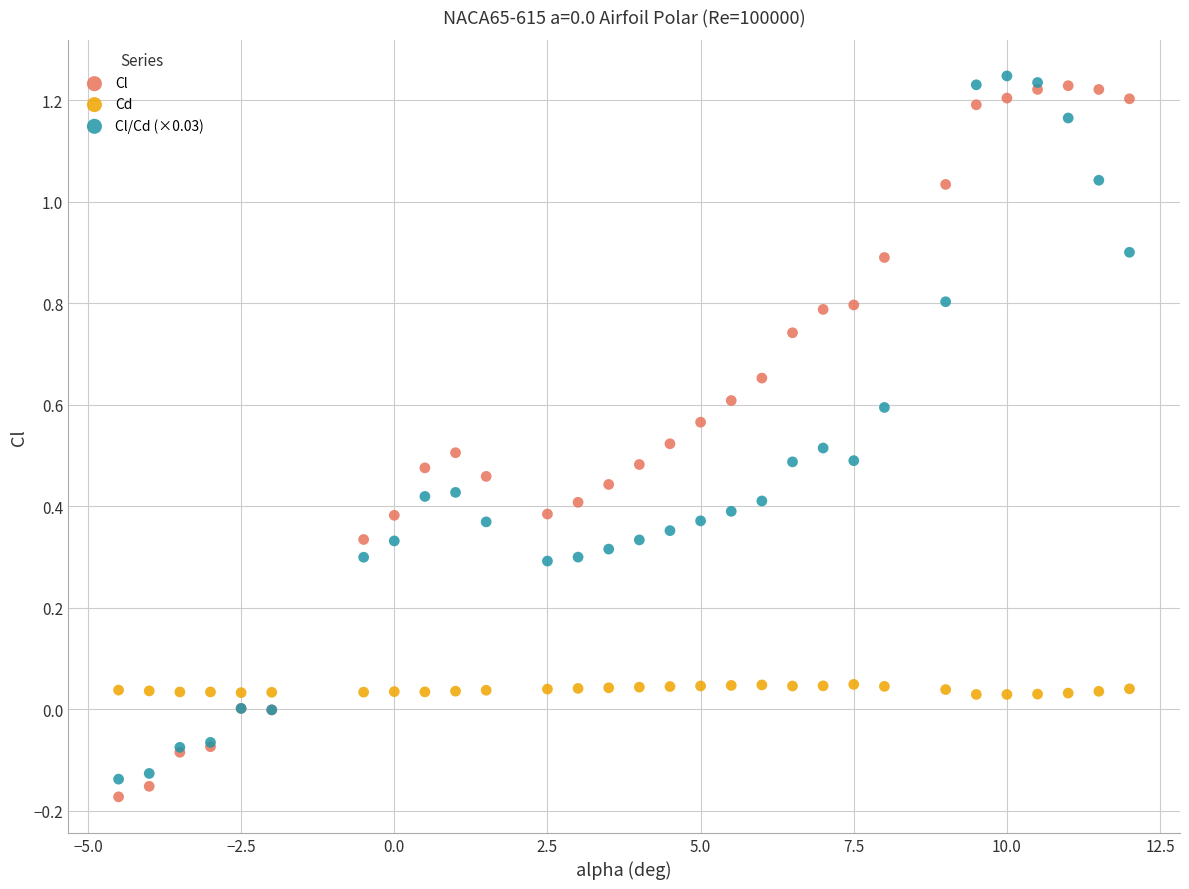

What is the X range (max minus min) for the scatter plot?

16.5